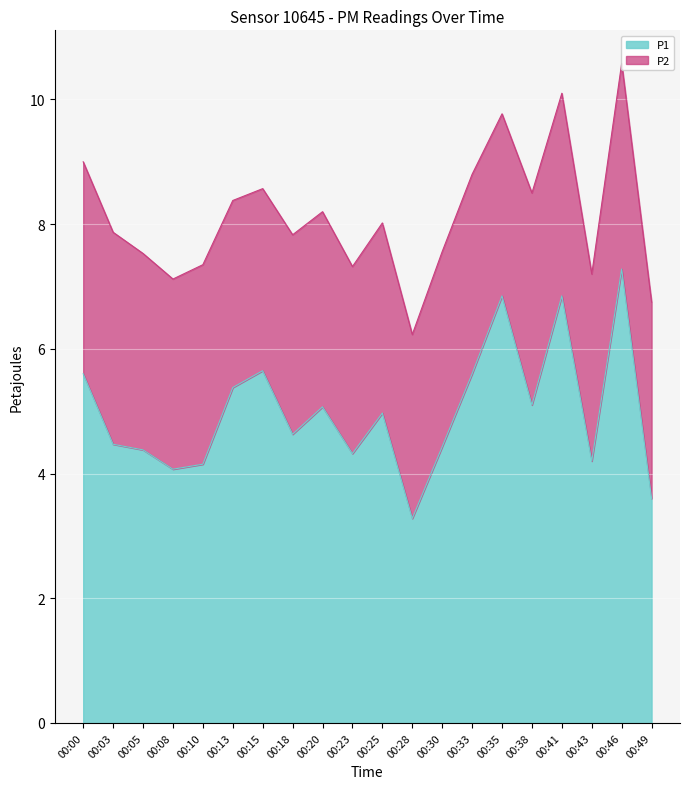

At which category does the data reach its first local peak?

00:15